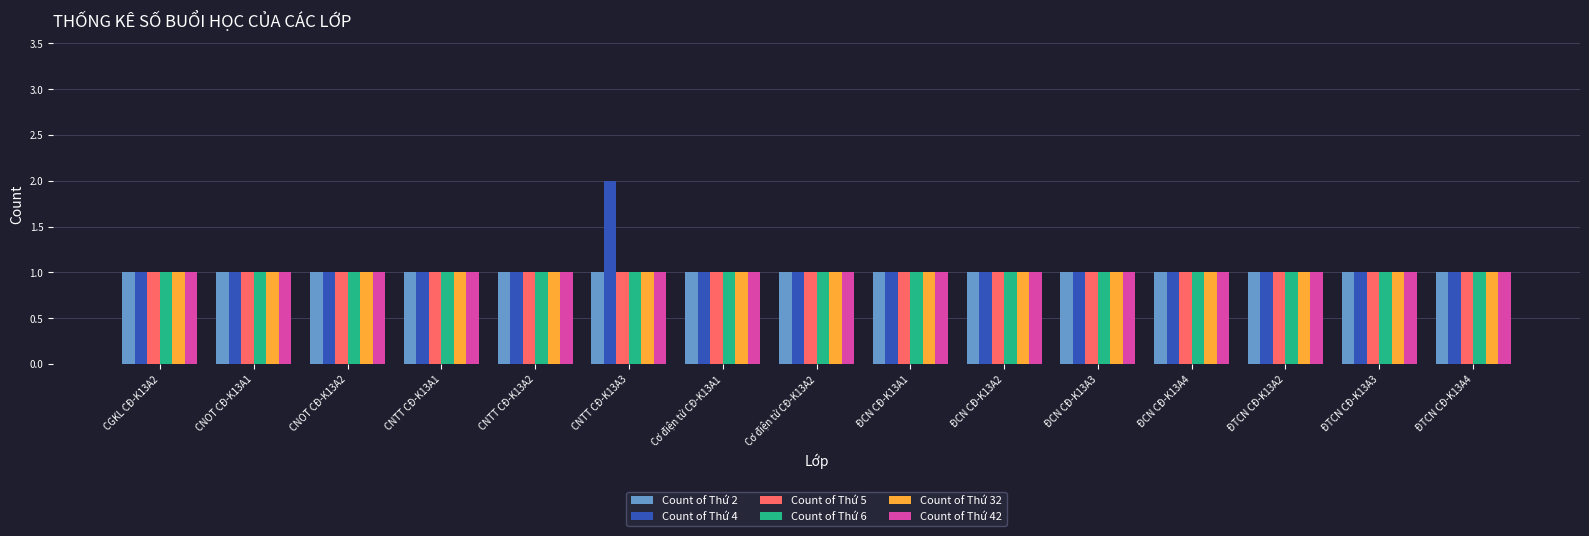

At which category is the sum across all series the highest?

CNTT CĐ-K13A3